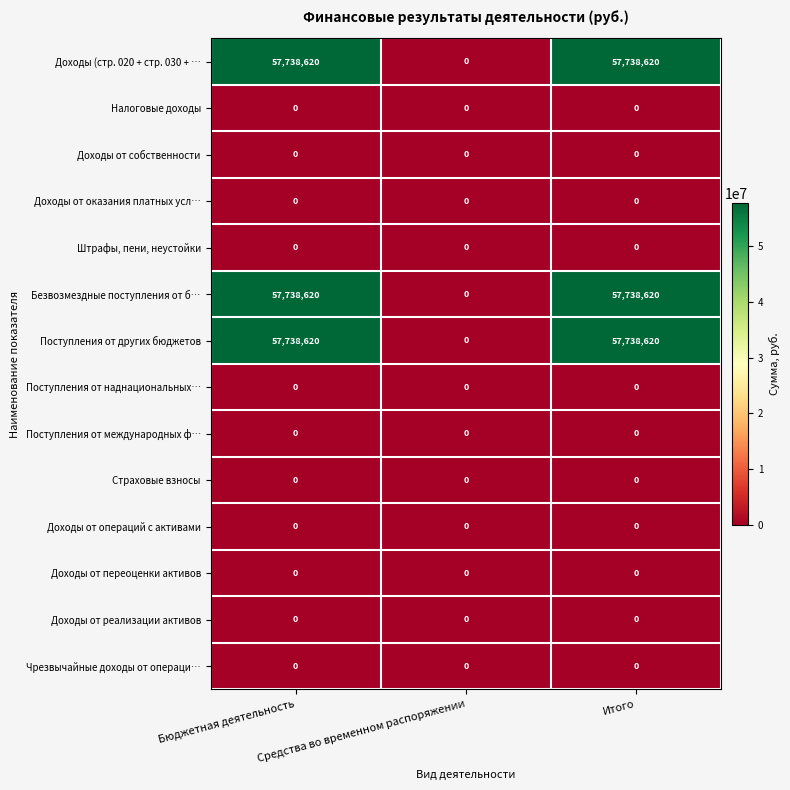

At which label does Поступления от других бюджетов reach its minimum?

Средства во временном распоряжении